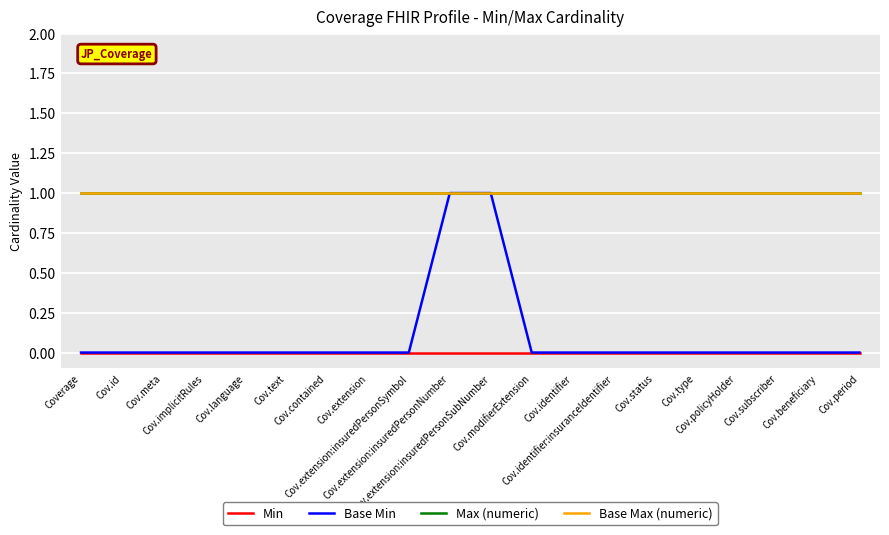

Does the chart have visible grid lines?

Yes